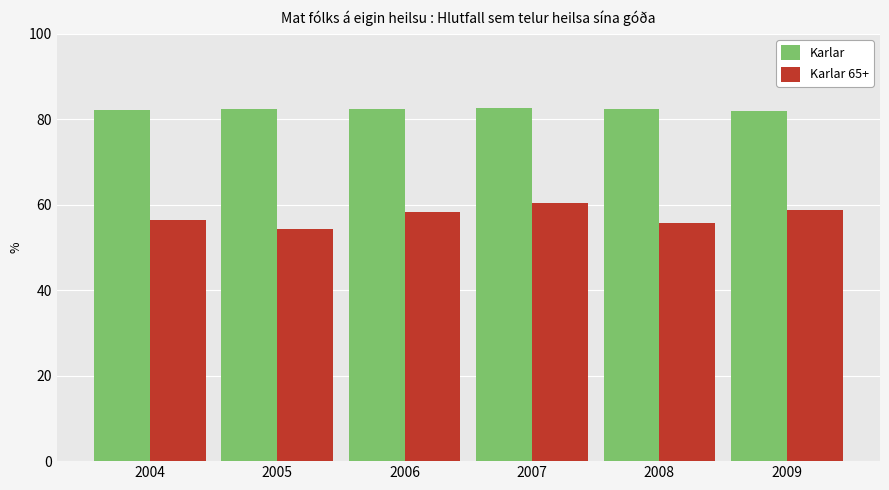

Count the number of categories in the chart.

6